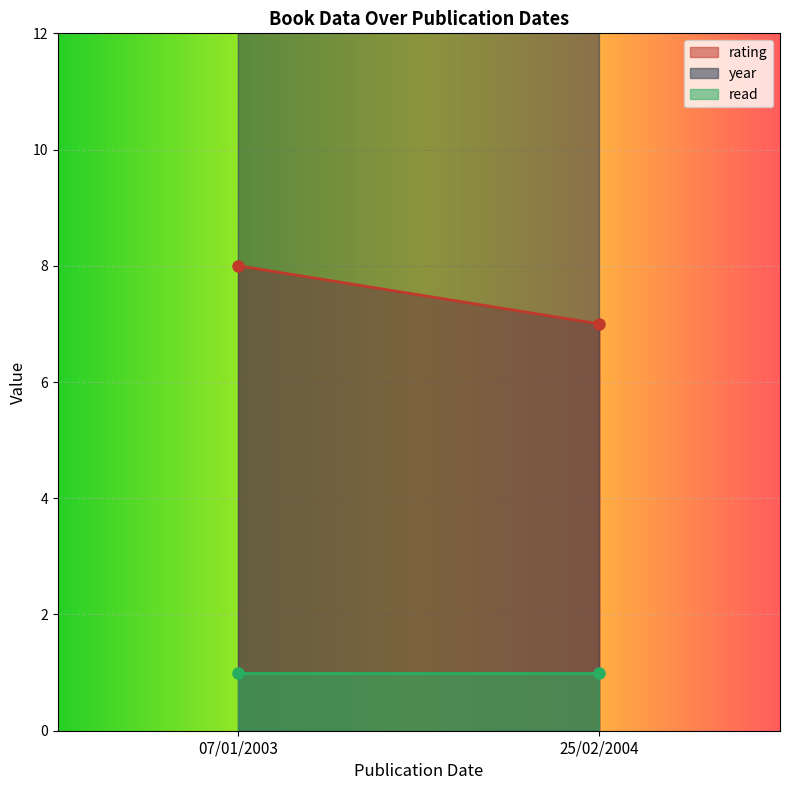

What is the difference between the year values at 25/02/2004 and 07/01/2003?

1